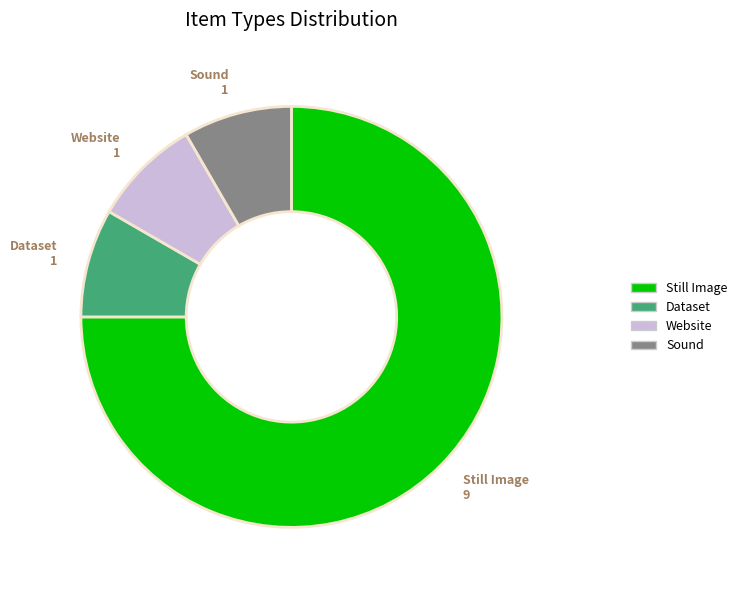

Combined, do Still Image and Website account for over 50%?

Yes